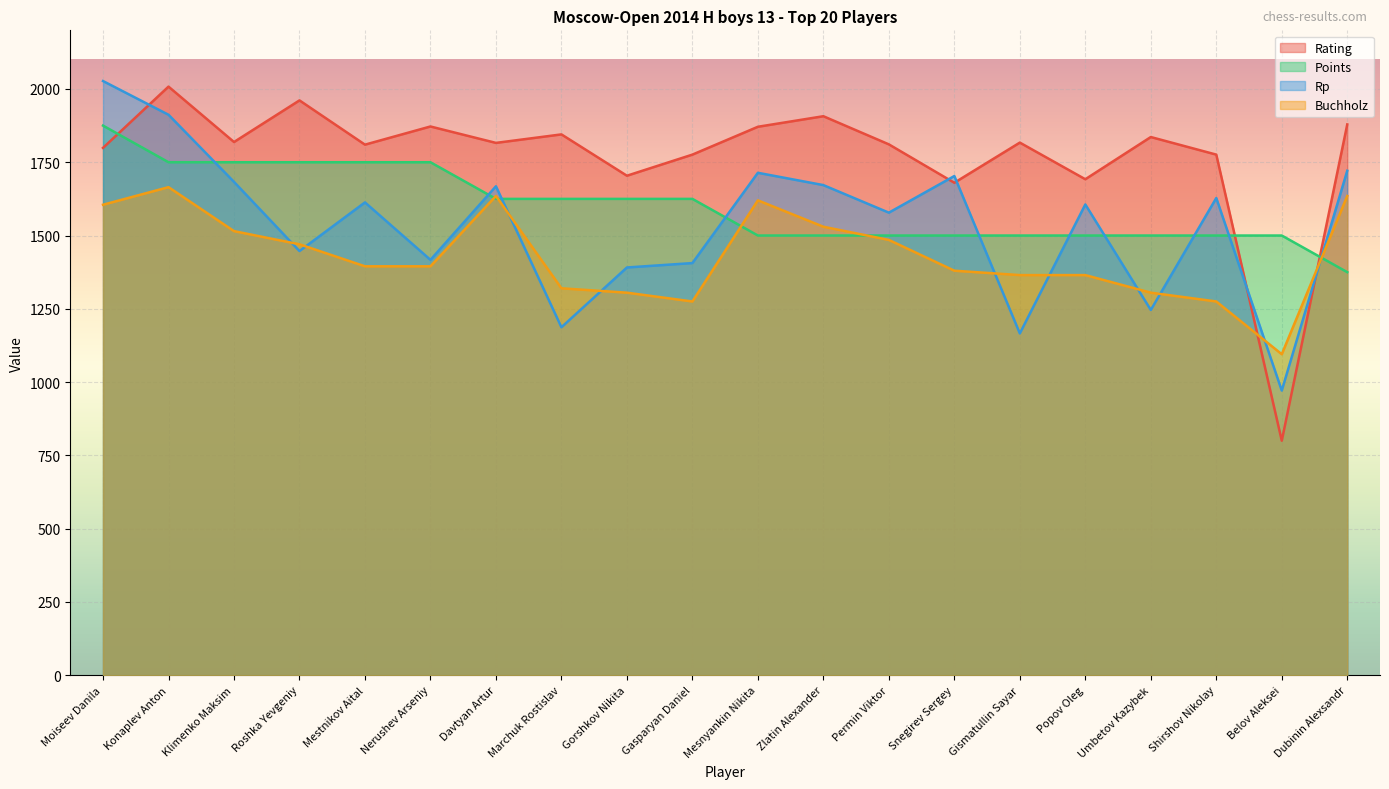

Between which two adjacent categories do Rp and Points first intersect?

Konaplev Anton and Klimenko Maksim